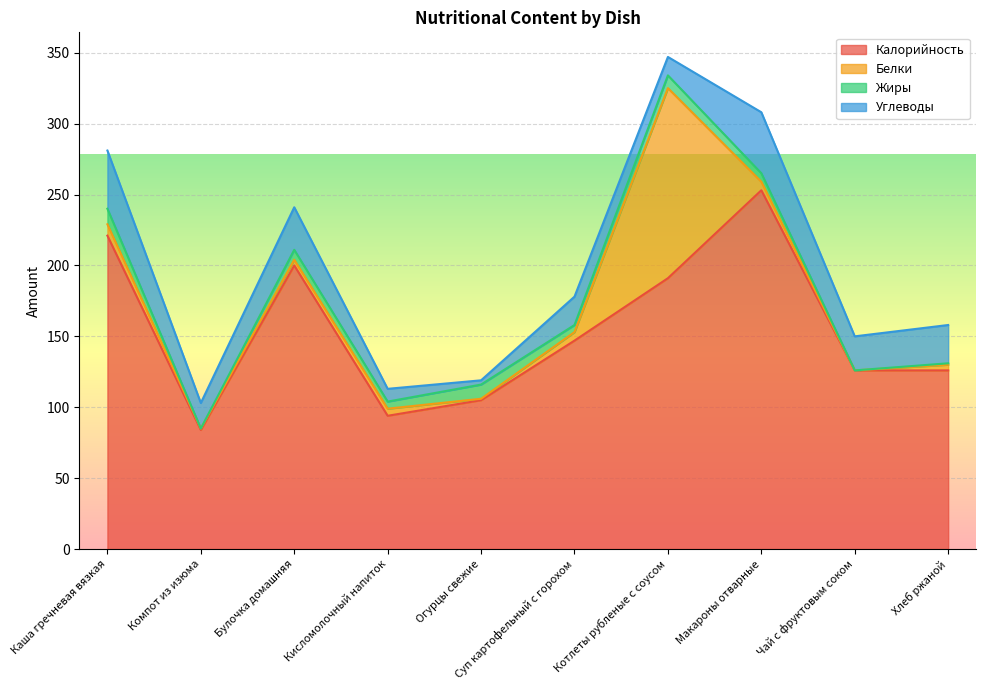

How many interior local peaks does the Белки series have?

2